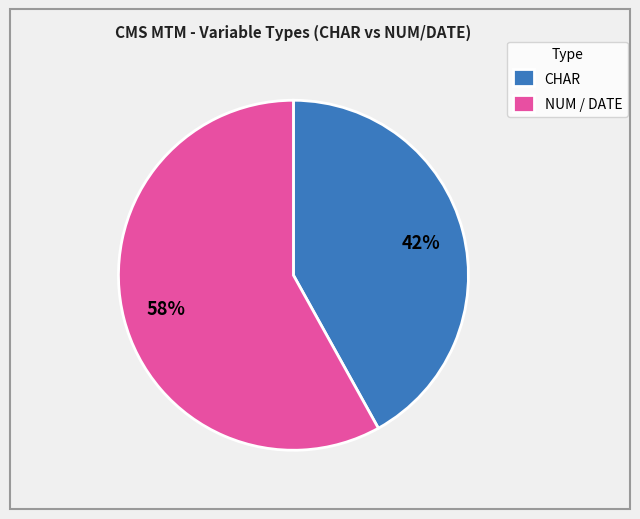

True or false: CHAR accounts for 55% of the total.

False